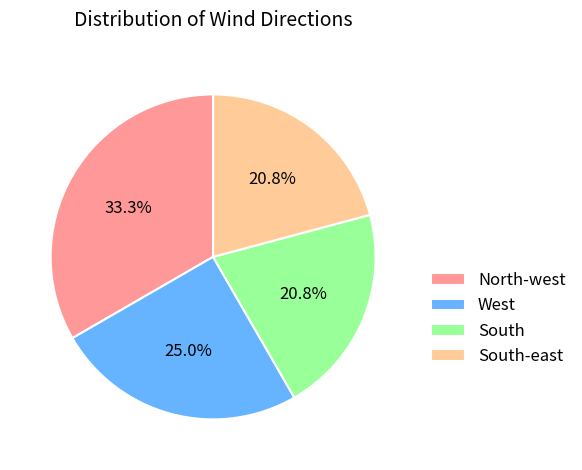

To the nearest percent, what portion does West represent?

25%